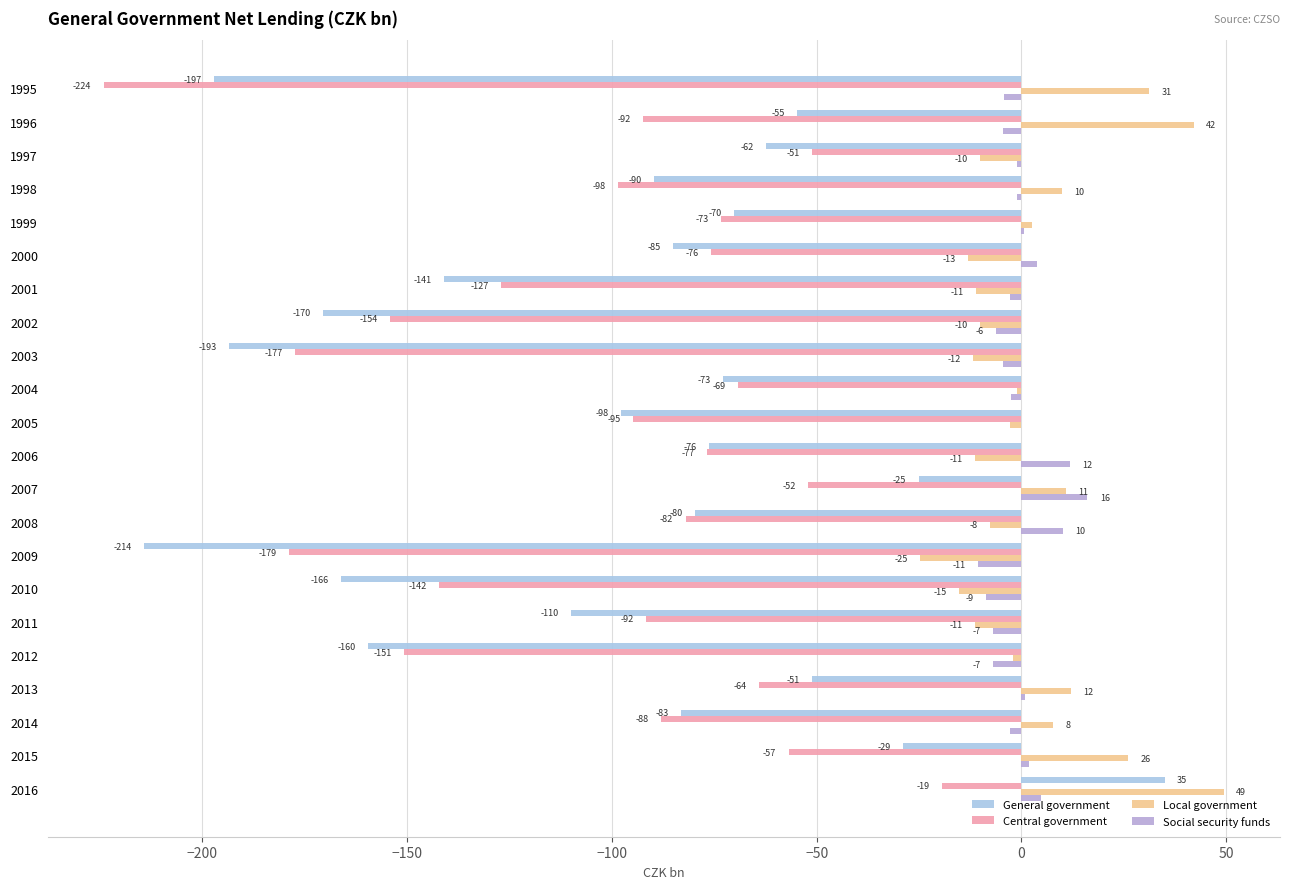

Reading left to right, what are all the values shown in this chart?

General government: -197.2	-54.8	-62.4	-89.8	-70.2	-85.1	-140.9	-170.5	-193.5	-72.9	-97.7	-76.3	-25.1	-79.7	-214.2	-166.0	-109.9	-159.6	-51.1	-83.1	-29.0	35.0
Central government: -224.0	-92.4	-51.2	-98.5	-73.4	-75.9	-127.1	-154.2	-177.2	-69.3	-94.8	-76.7	-52.1	-82.0	-178.9	-142.1	-91.7	-150.6	-64.2	-88.1	-56.9	-19.3
Local government: 31.2	42.1	-10.0	9.9	2.7	-13.1	-11.1	-10.0	-11.7	-1.1	-2.8	-11.4	10.9	-7.7	-24.7	-15.2	-11.3	-2.1	12.1	7.7	26.0	49.4
Social security funds: -4.3	-4.4	-1.2	-1.1	0.5	3.9	-2.7	-6.2	-4.5	-2.6	-0.1	11.8	16.1	10.0	-10.6	-8.7	-6.9	-6.8	0.9	-2.7	1.9	4.9